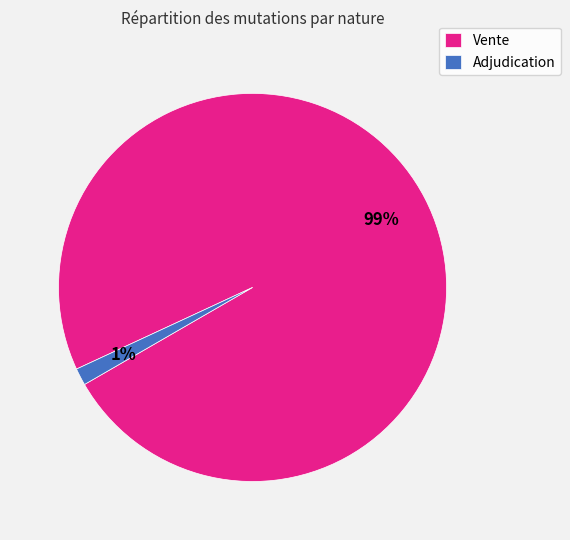

To the nearest percent, what is the combined percentage of Vente and Adjudication?

100%